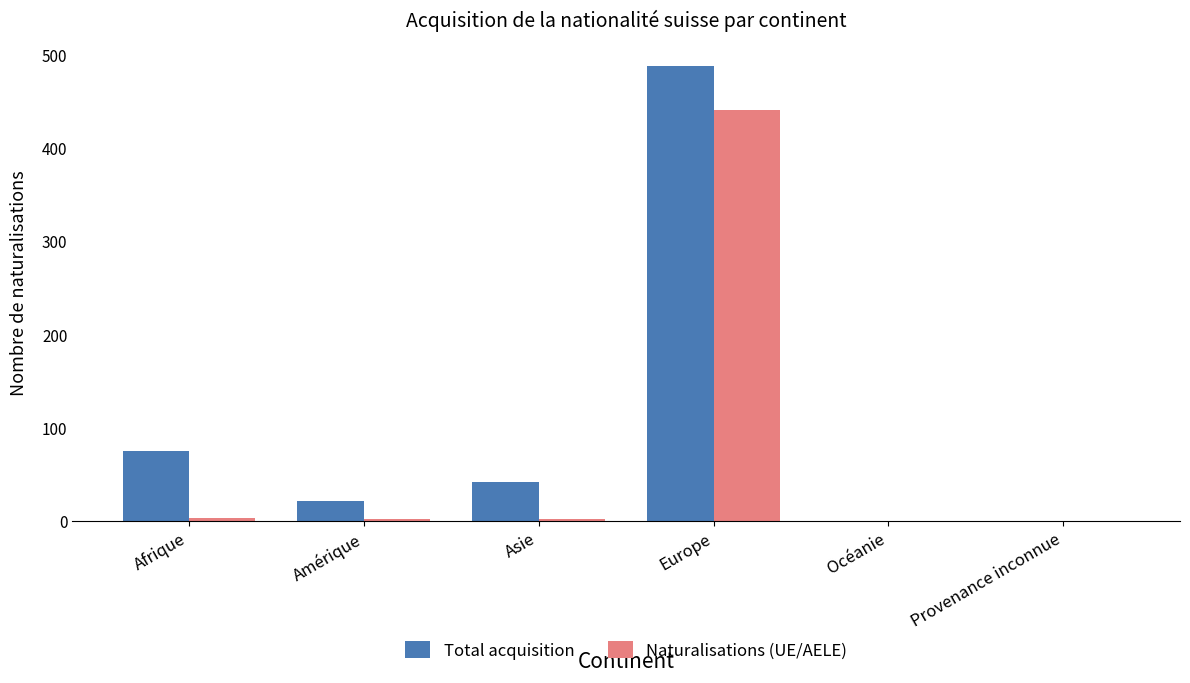

Is it true that Total acquisition equals 0 at Océanie?

True